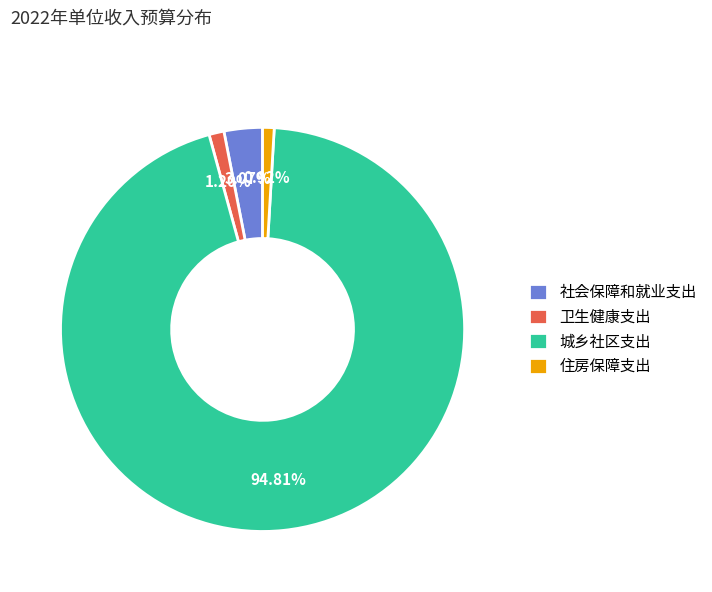

Is it true that 住房保障支出 is 1% of the pie?

True